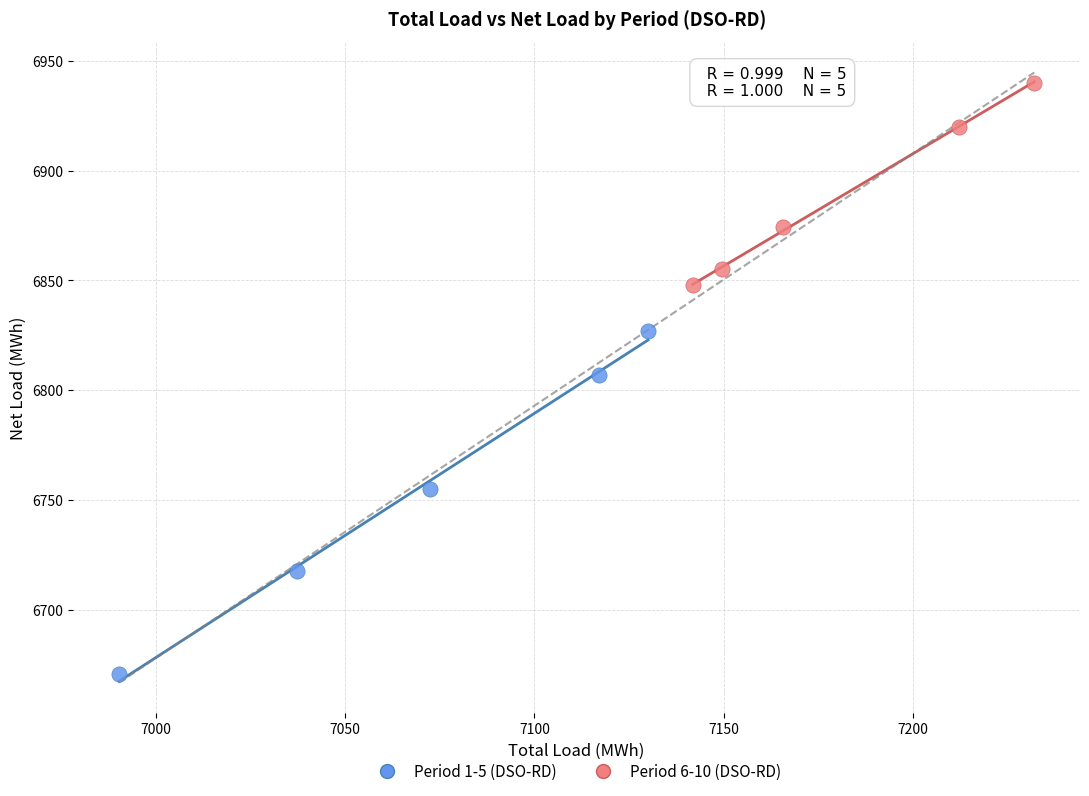

What are all the series names shown in the legend?

Period 1-5 (DSO-RD), Period 6-10 (DSO-RD)